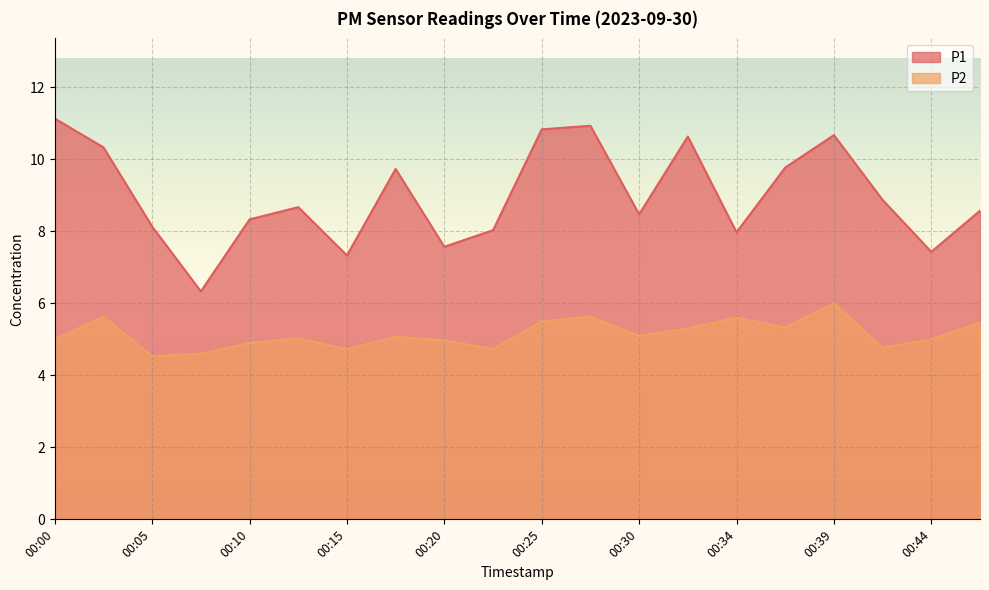

How many lines are shown in the chart?

2